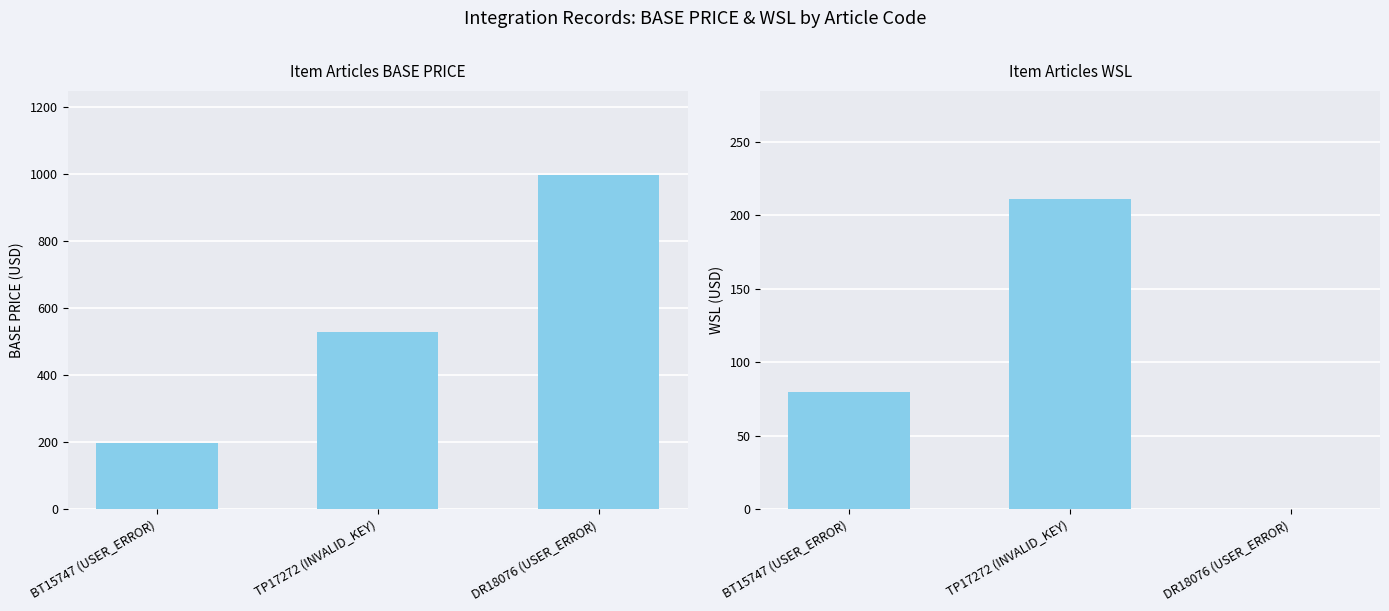

The value of Item Articles BASE PRICE at DR18076 (USER_ERROR) is 630. True or false?

False